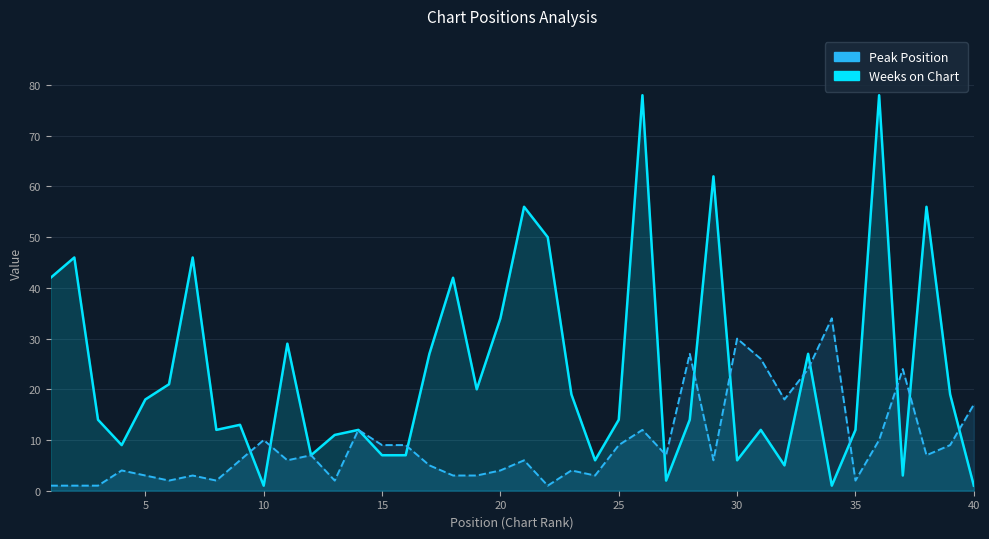

Reading left to right, transcribe all the data shown in this chart.

Weeks on Chart: 42	46	14	9	18	21	46	12	13	1	29	7	11	12	7	7	27	42	20	34	56	50	19	6	14	78	2	14	62	6	12	5	27	1	12	78	3	56	19	1
Peak Position: 1	1	1	4	3	2	3	2	6	10	6	7	2	12	9	9	5	3	3	4	6	1	4	3	9	12	7	27	6	30	26	18	24	34	2	10	24	7	9	17